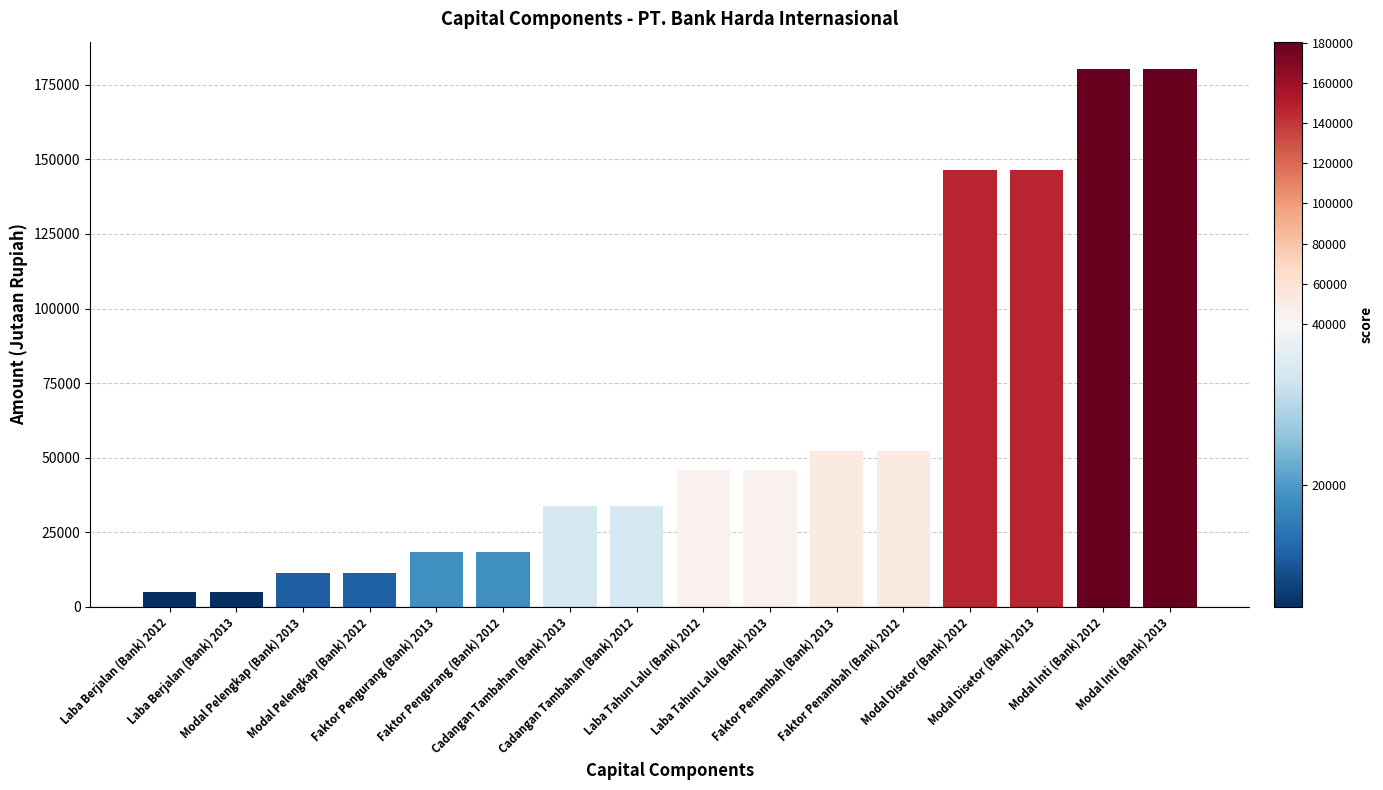

What is the label of the 10th bar from the left?

Laba Tahun Lalu (Bank) 2013